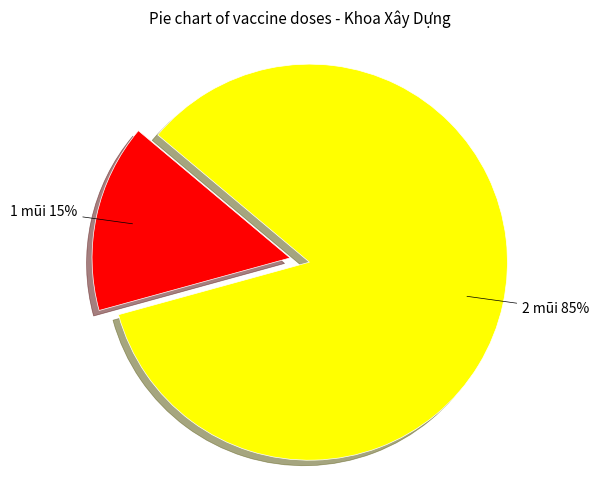

Count the number of slices in the pie.

2